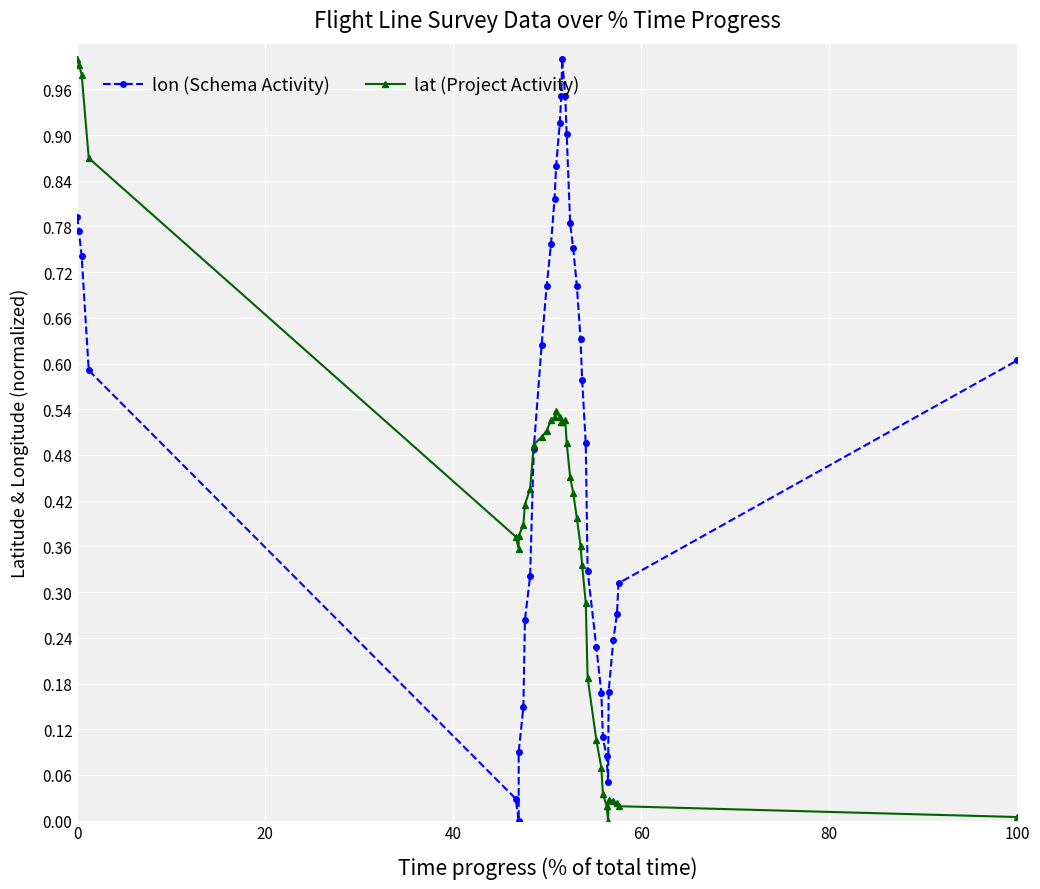

At how many categories does at least one series exceed 0?

38